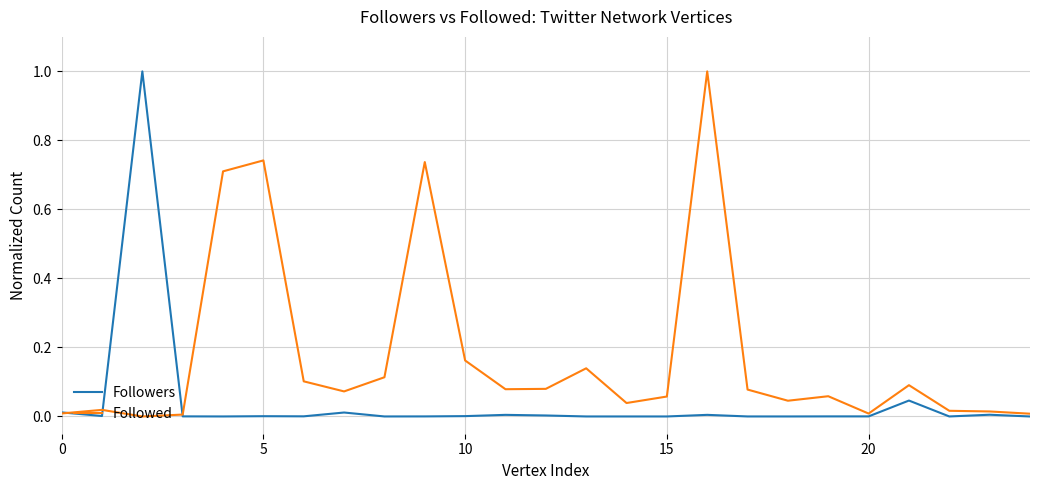

What is the maximum value shown in the chart?

1.0